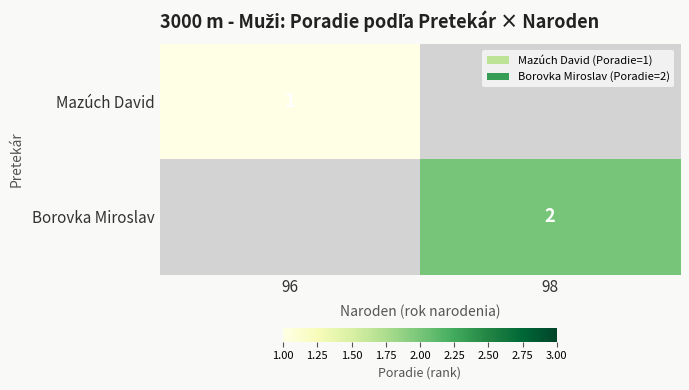

How many series are shown in this chart?

2